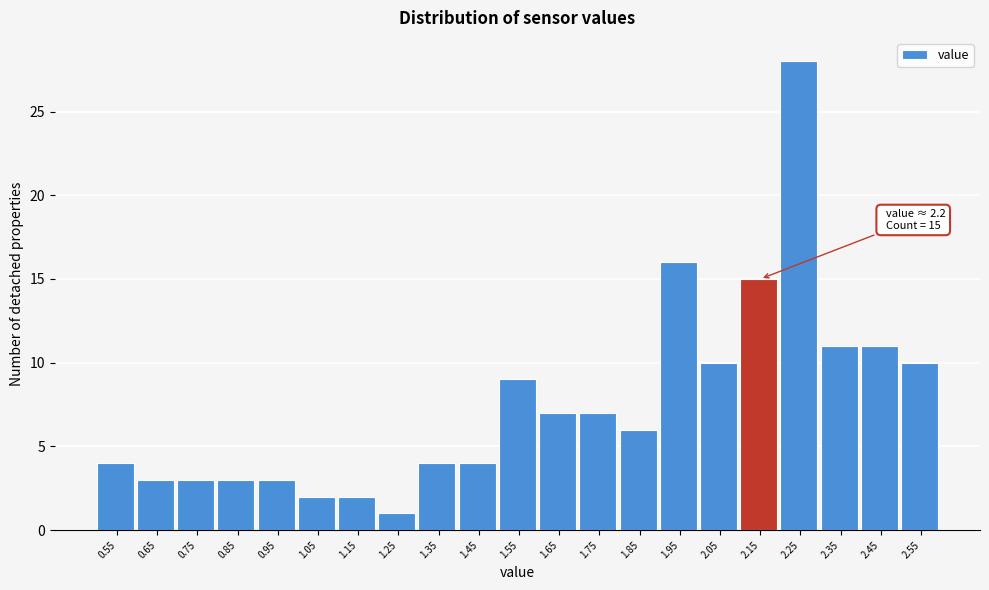

Reading left to right, list all the values displayed in this chart.

0.55=4	0.65=3	0.75=3	0.85=3	0.95=3	1.05=2	1.15=2	1.25=1	1.35=4	1.45=4	1.55=9	1.65=7	1.75=7	1.85=6	1.95=16	2.05=10	2.15=15	2.25=28	2.35=11	2.45=11	2.55=10